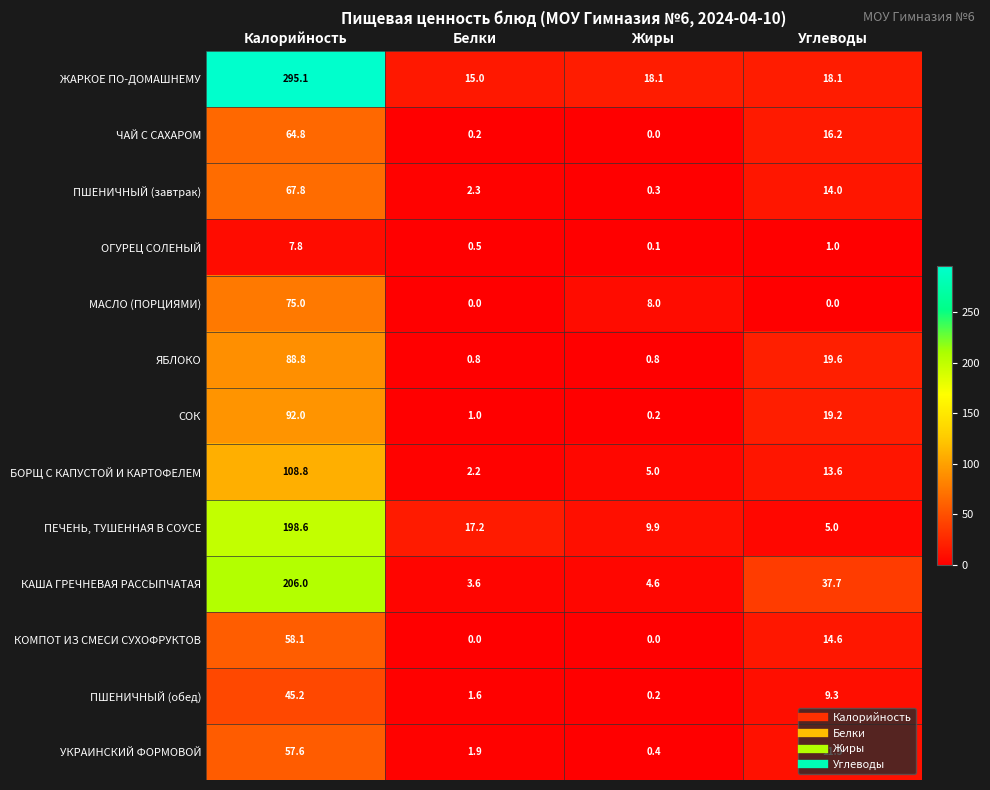

At which category is the sum across all series the highest?

Калорийность